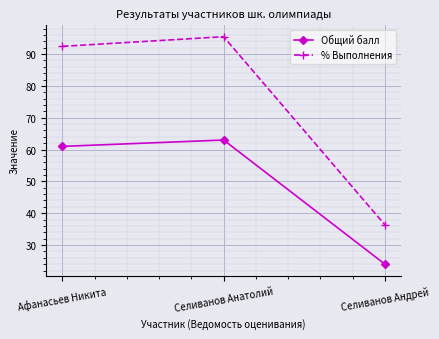

What is the greatest value displayed?

95.5